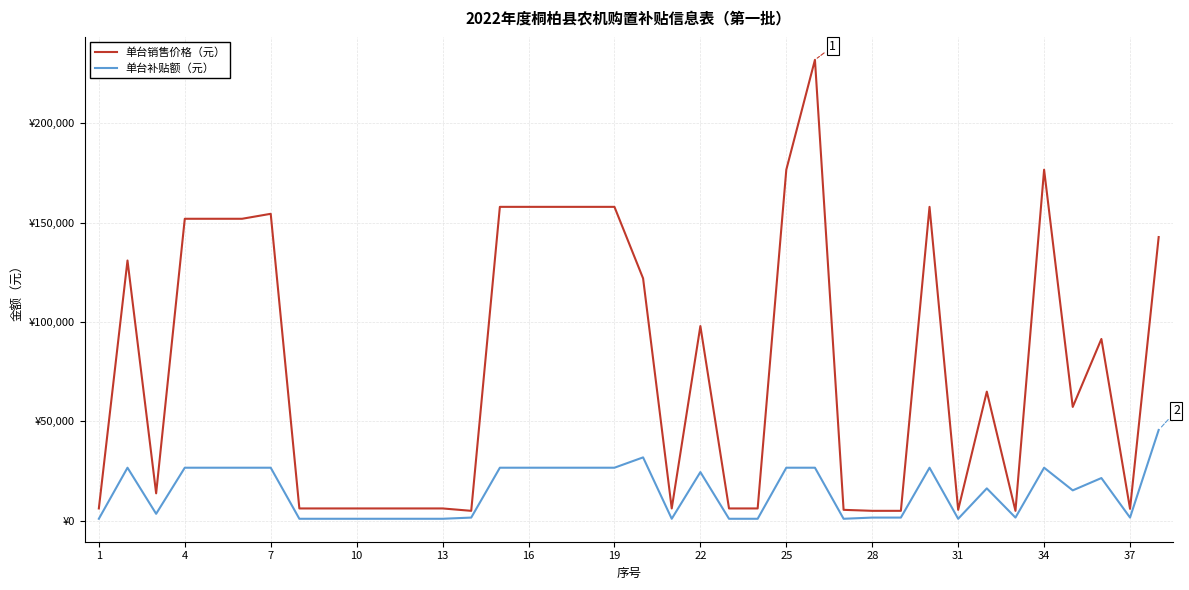

True or false: 单台补贴额（元） and 单台销售价格（元） intersect in this chart.

False